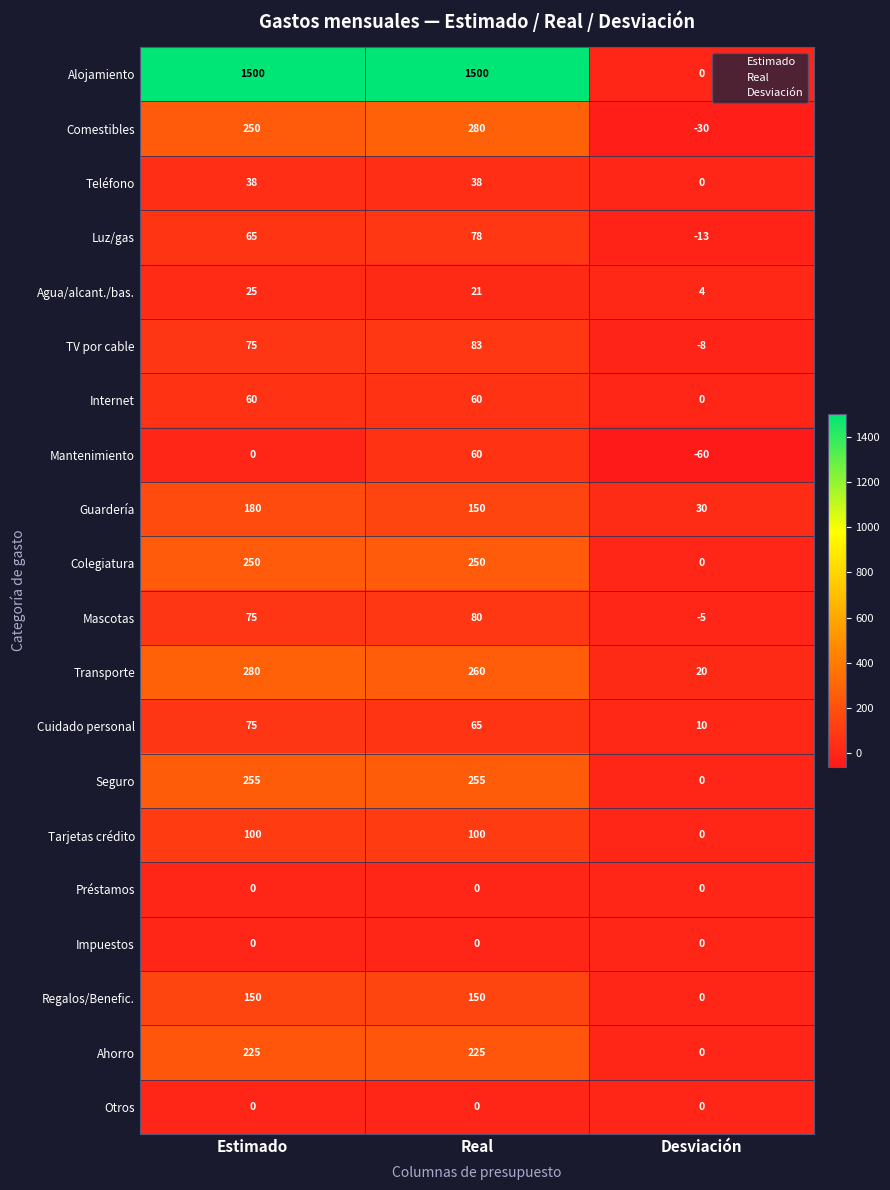

What is the greatest value displayed?

1500